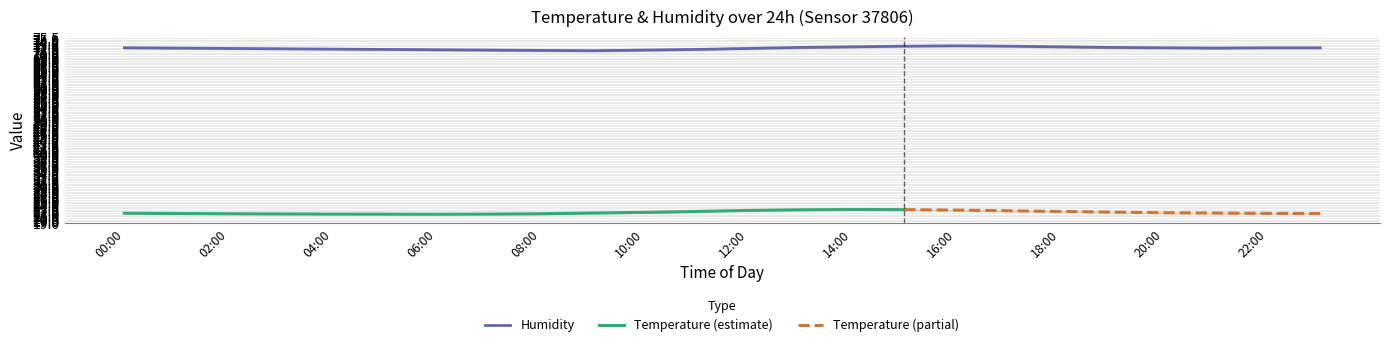

Between 09:00 and 17:00, which series saw the biggest shift?

humidity